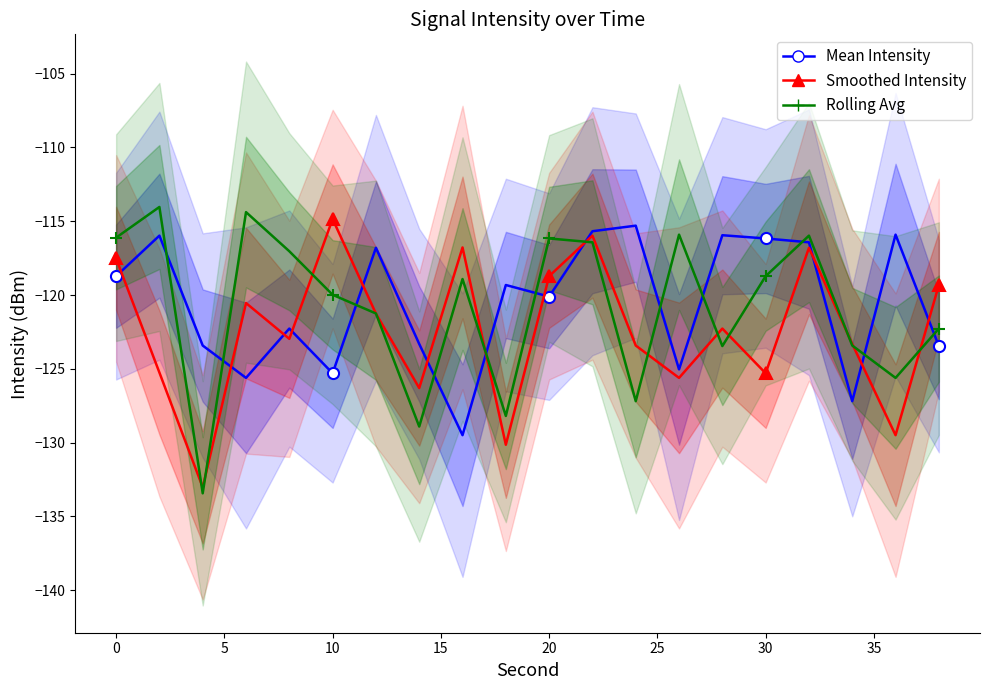

Which series has the largest total across all categories?

Mean Intensity